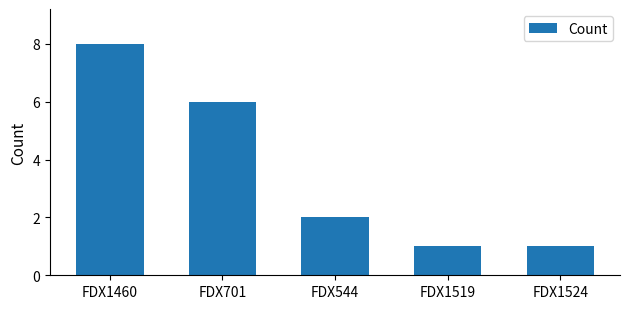

What is the maximum value shown in the chart?

8